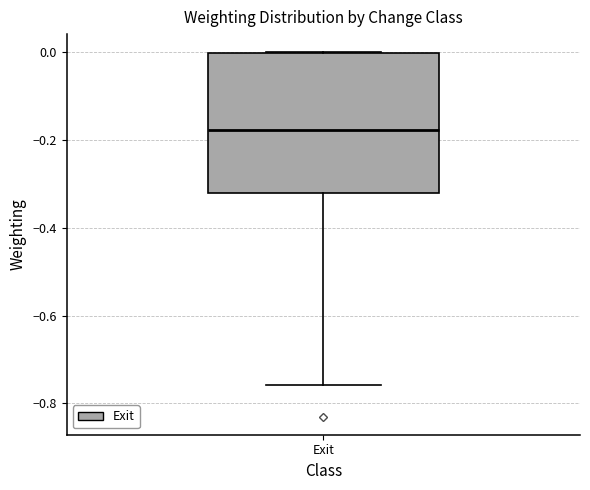

Where does the median line of the box for Exit sit on the y-axis? The values are not printed on the chart, so give them approximately, as read against the axis.

-0.18